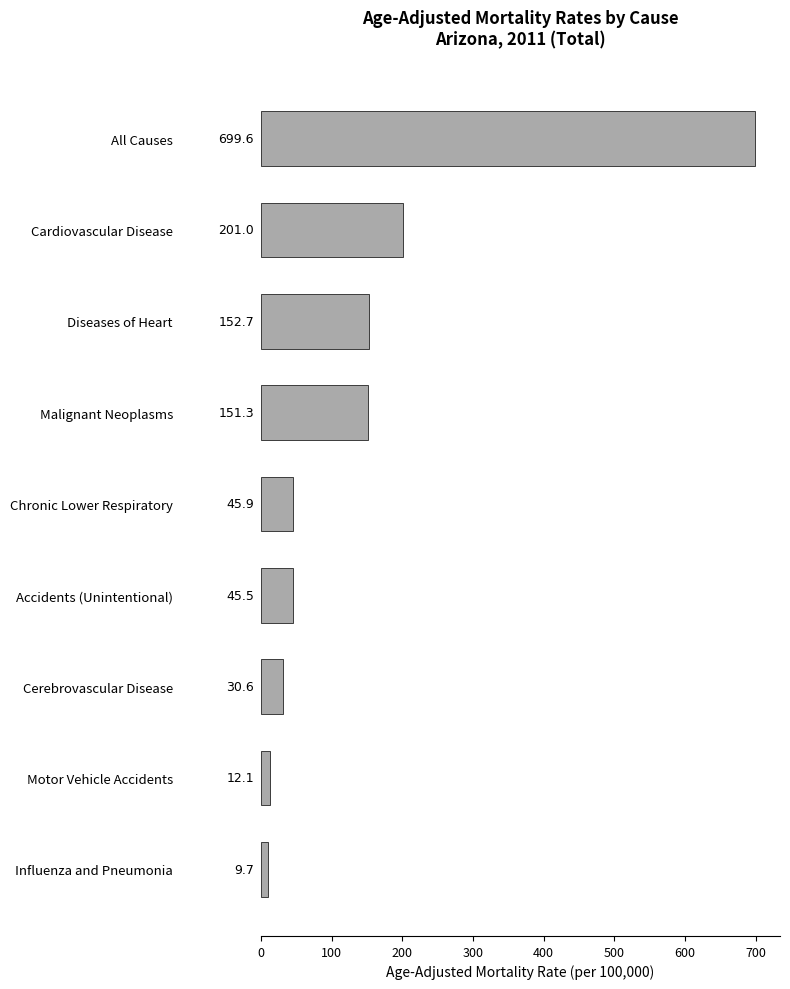

What is the average value?

149.8